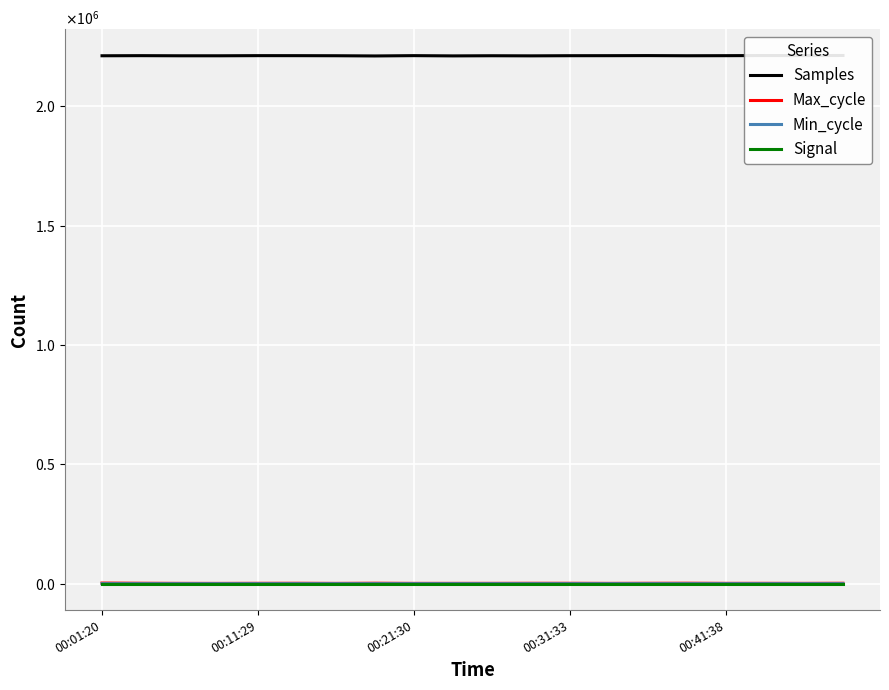

What is the sum of all Samples values?

44231072